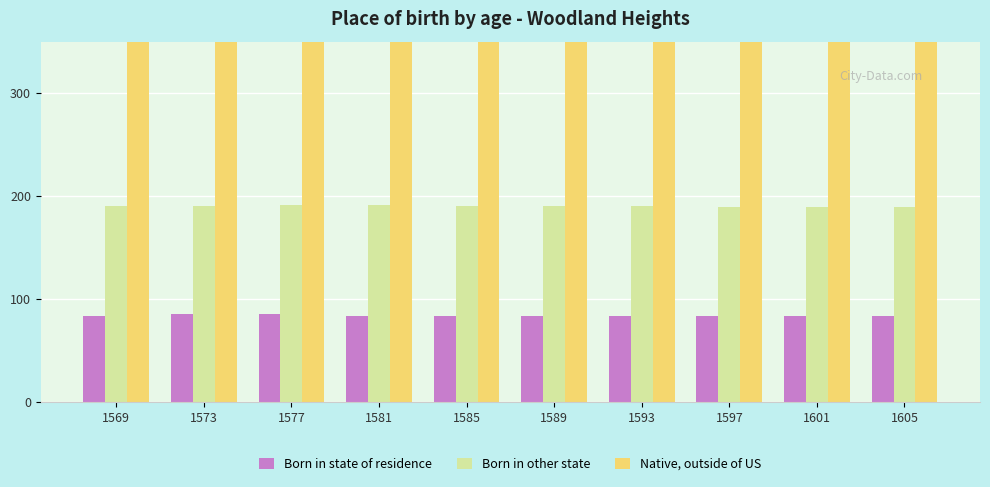

What is the total value across all series at 1569?

939.8